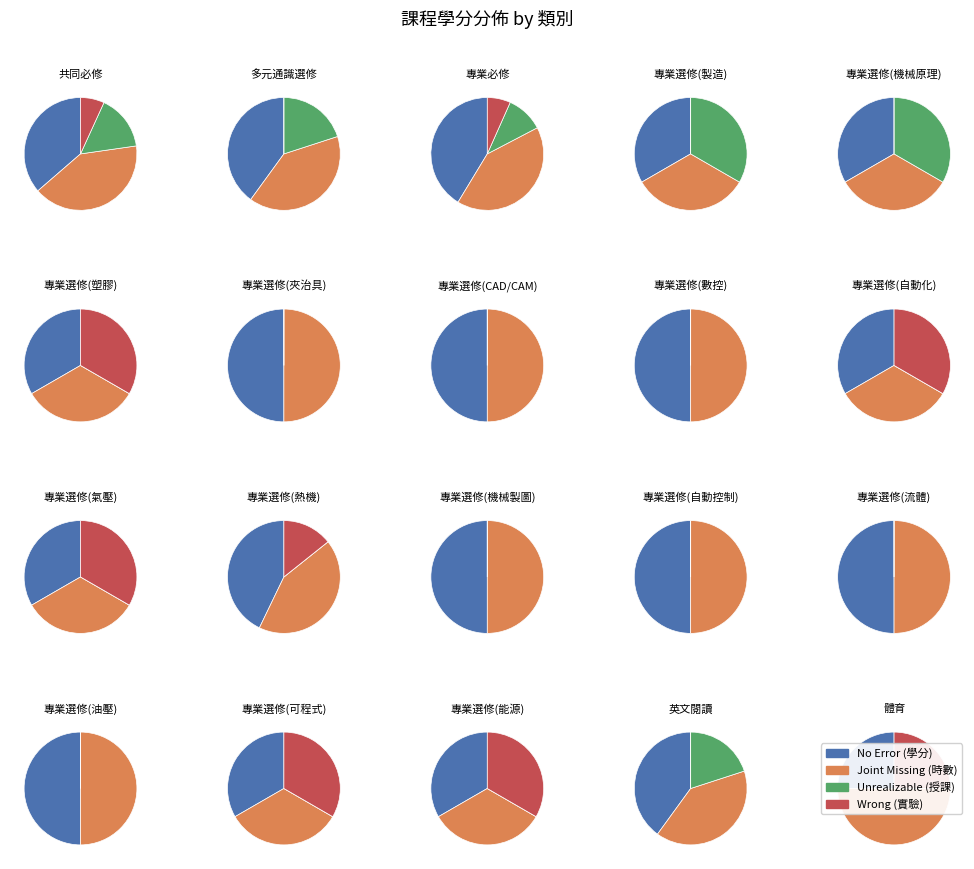

The 1 slice represents 1% of the pie. True or false?

False